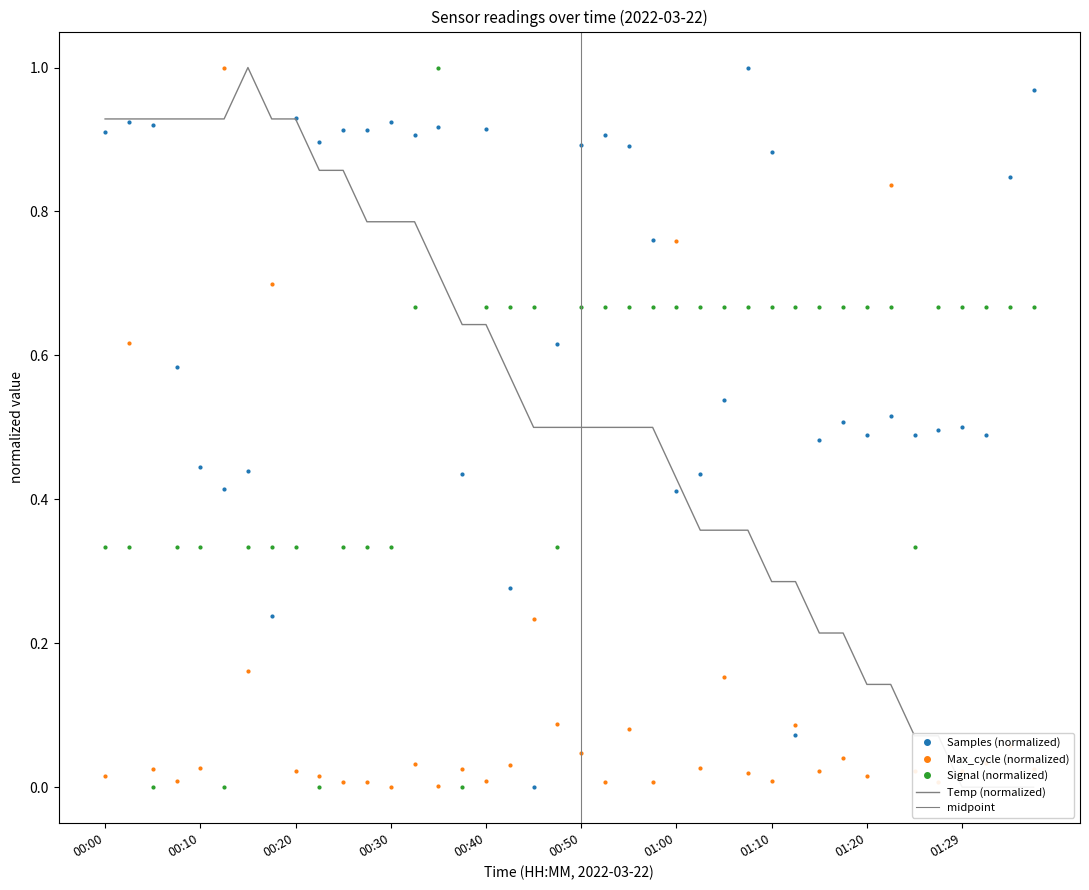

What position from the left is 00:22?

10